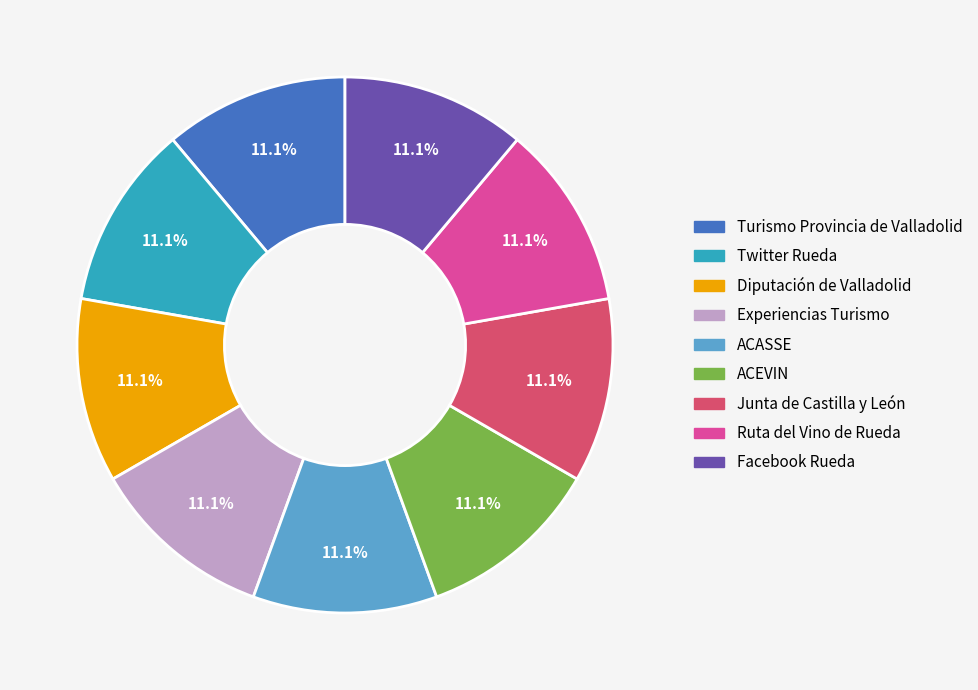

What percentage is NOT represented by Junta de Castilla y León?

88.9%